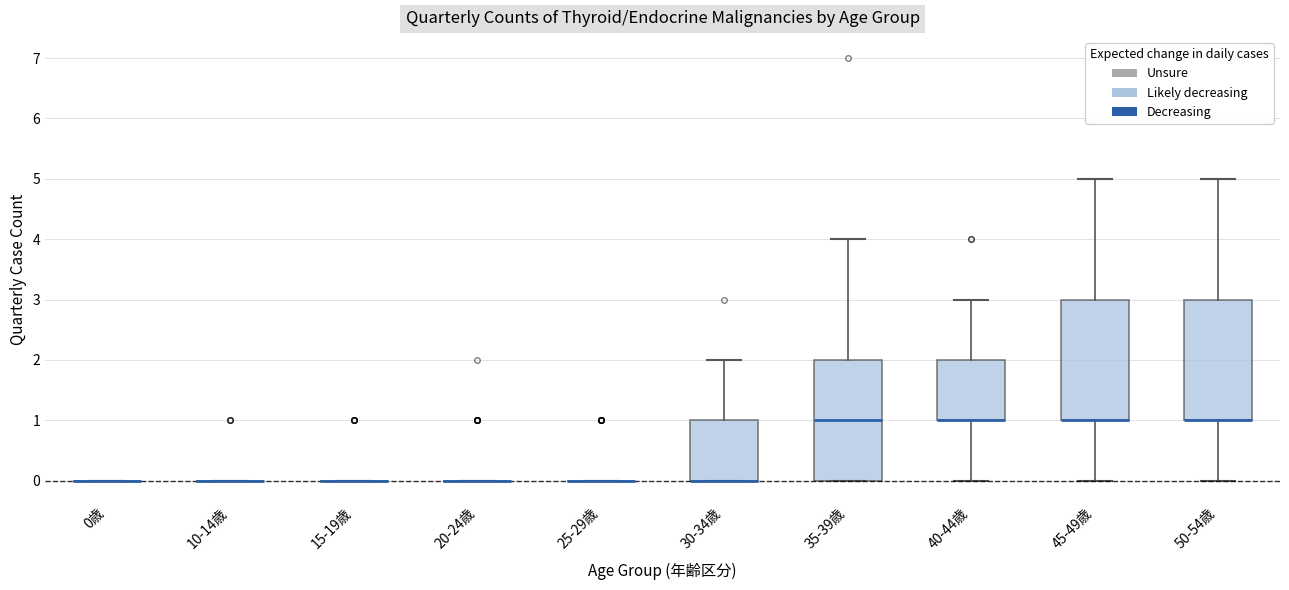

Reading left to right, transcribe this box plot: for each box, give where its median line is, the range the box spans, and where its two whiskers end, as read against the y-axis. The values are not printed on the chart, so give them approximately, as read against the axis.

0歳: box collapsed to a line at 0, whiskers 0 to 0
10-14歳: box collapsed to a line at 0, whiskers 0 to 0
15-19歳: box collapsed to a line at 0, whiskers 0 to 0
20-24歳: box collapsed to a line at 0, whiskers 0 to 0
25-29歳: box collapsed to a line at 0, whiskers 0 to 0
30-34歳: median 0 (drawn on the box's lower edge), box 0 to 1, whiskers 0 to 2
35-39歳: median 1, box 0 to 2, whiskers 0 to 4
40-44歳: median 1 (drawn on the box's lower edge), box 1 to 2, whiskers 0 to 3
45-49歳: median 1 (drawn on the box's lower edge), box 1 to 3, whiskers 0 to 5
50-54歳: median 1 (drawn on the box's lower edge), box 1 to 3, whiskers 0 to 5